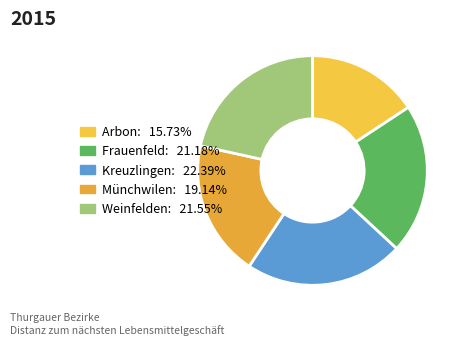

The Münchwilen slice represents 26% of the pie. True or false?

False